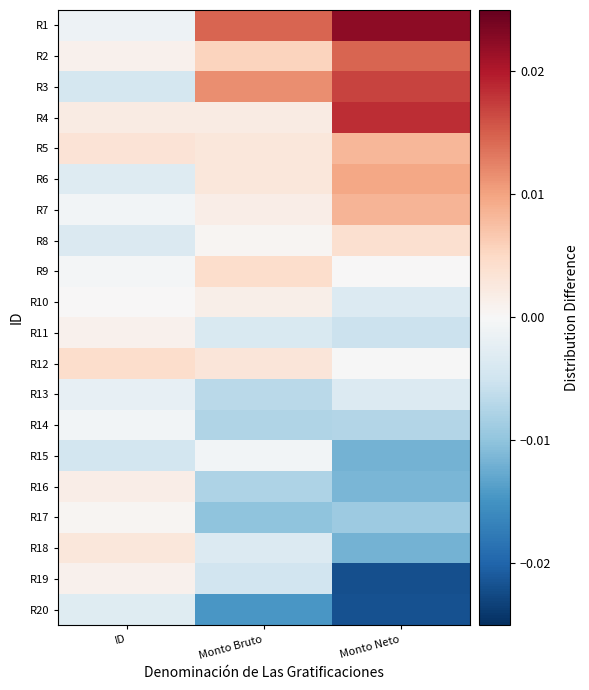

Which has a higher value, Monto Neto or ID?

Monto Neto